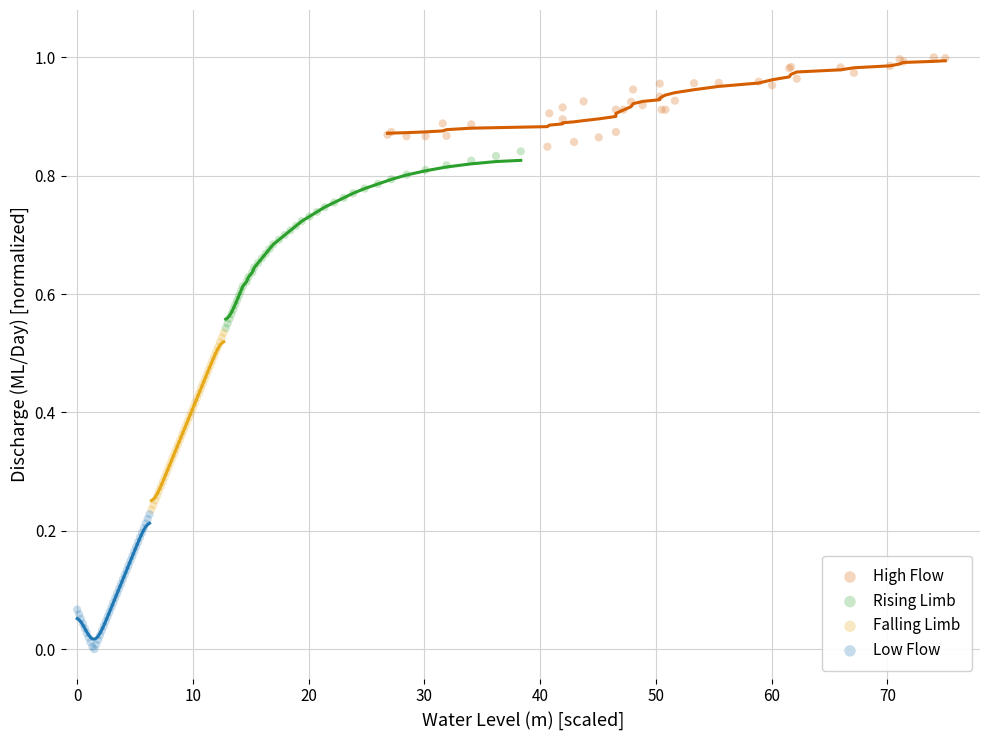

Which series contains the highest Y value?

High Flow